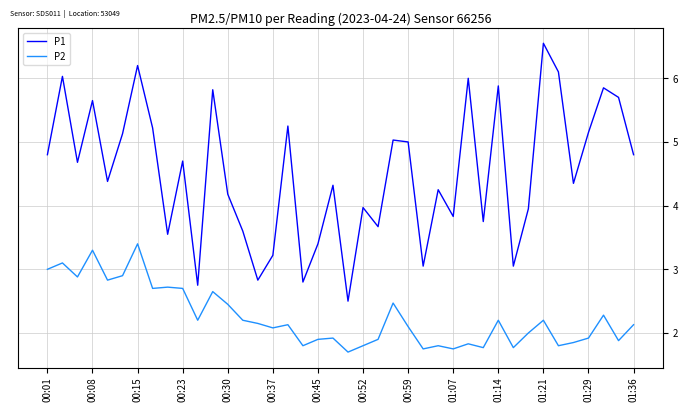

Which series has the largest total across all categories?

P1